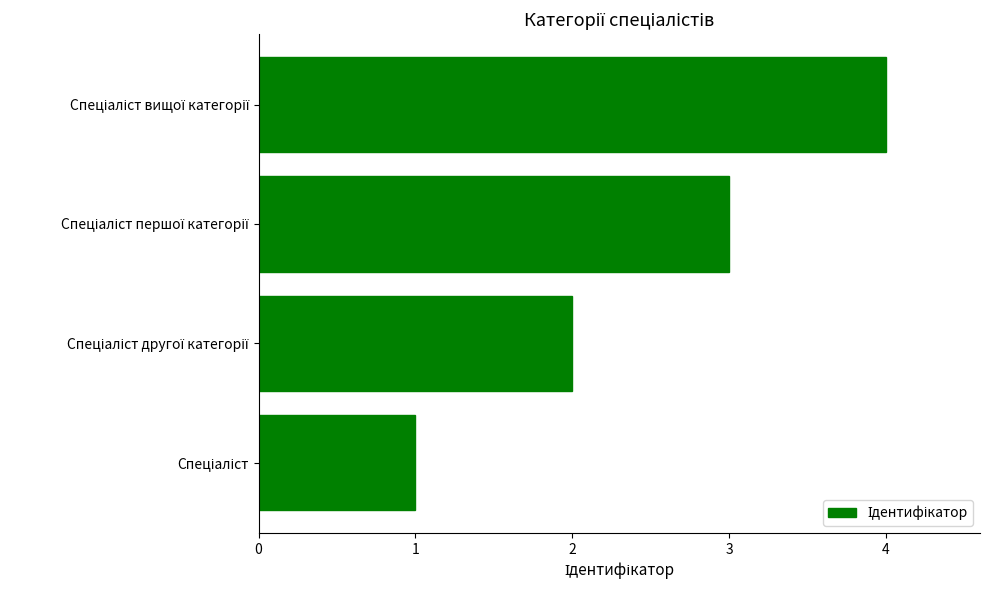

What is the difference between the maximum and minimum values?

3